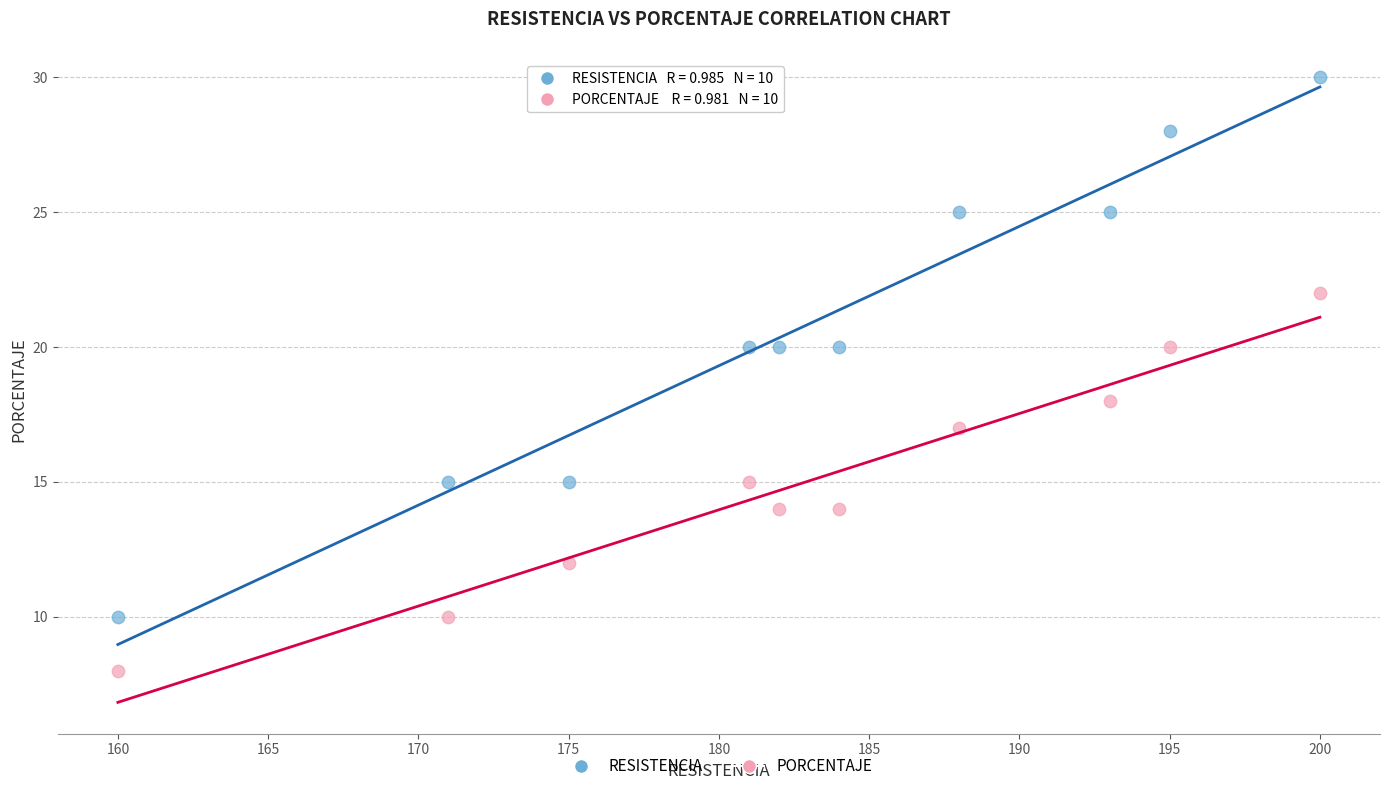

Which series has the largest Y range (max minus min)?

RESISTENCIA